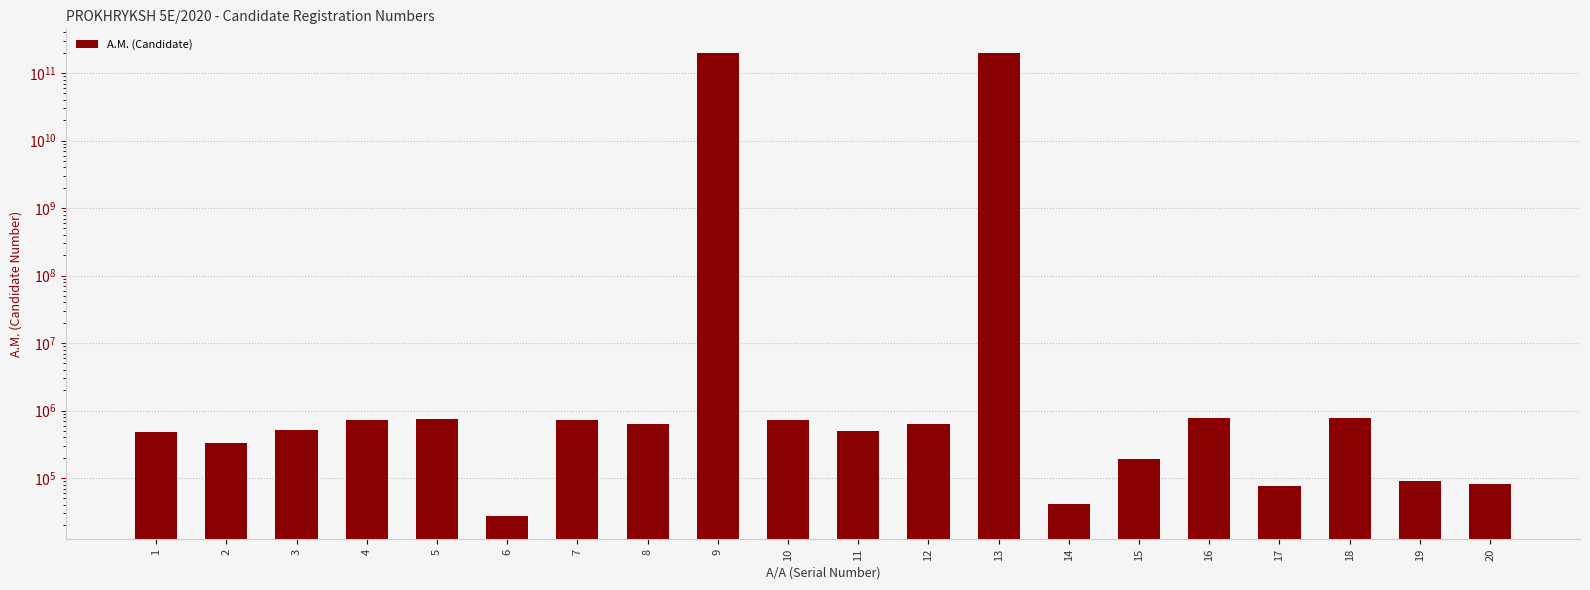

The chart shows a value of 727543 at 10. True or false?

True